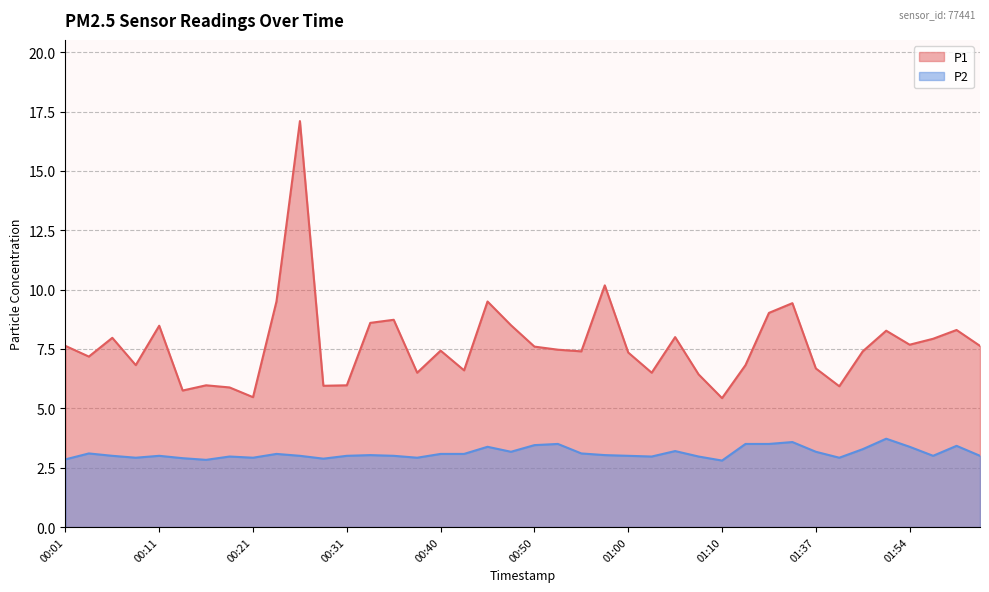

Rank the series at 00:18 from highest to lowest value.

P1, P2